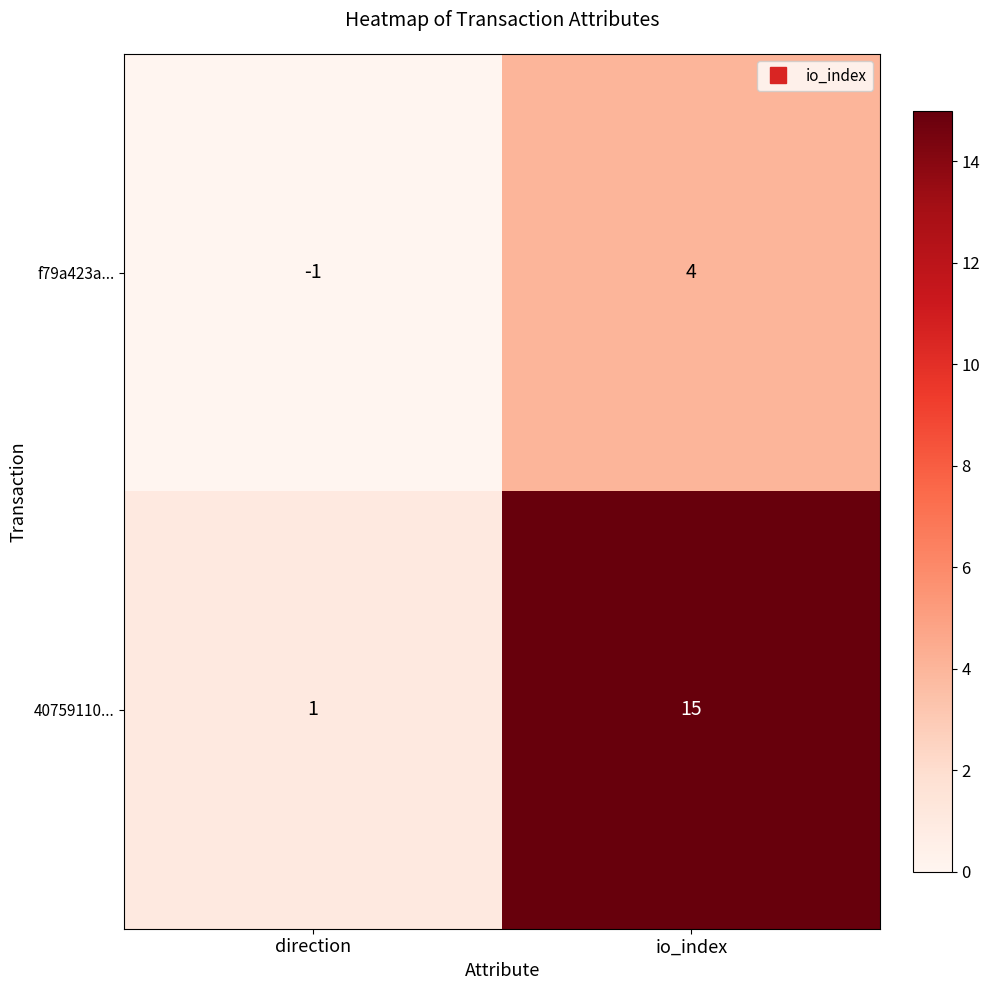

Is the value of 40759110... at direction greater than the value of f79a423a... at direction?

Yes